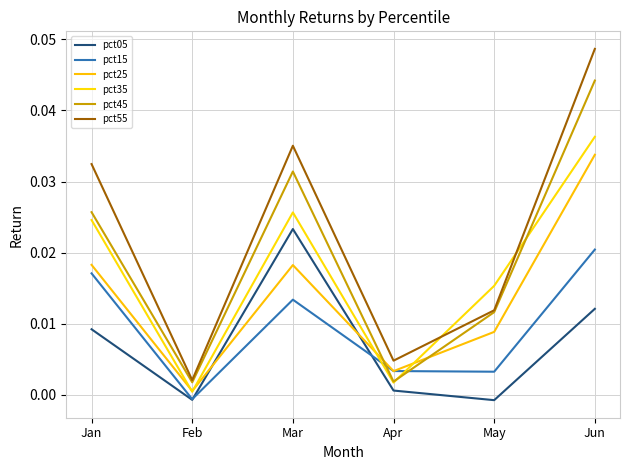

In pct15, how many points are higher than both neighbors (excluding endpoints)?

1